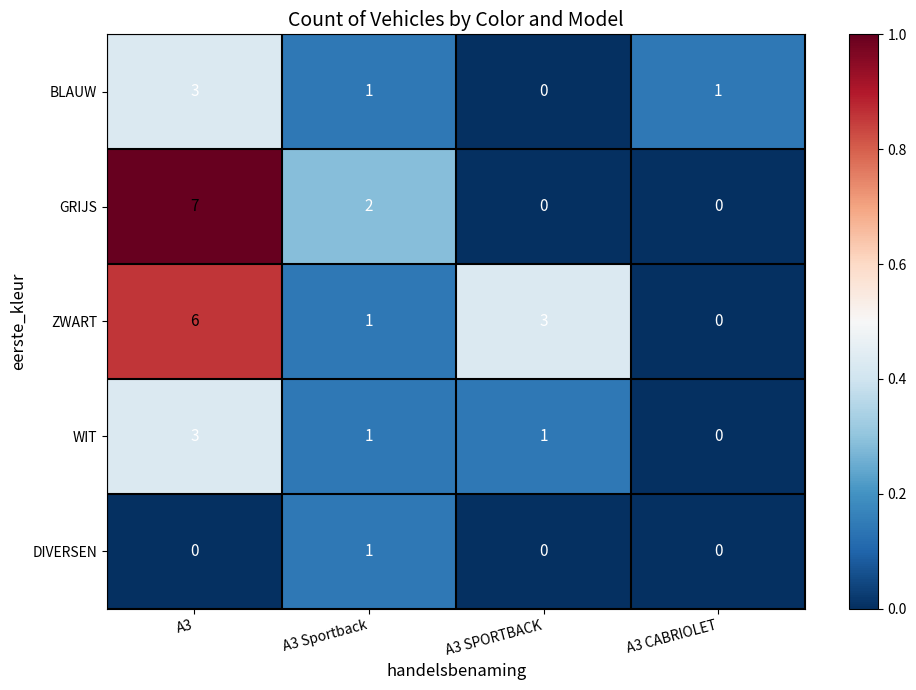

What is the greatest value displayed?

7